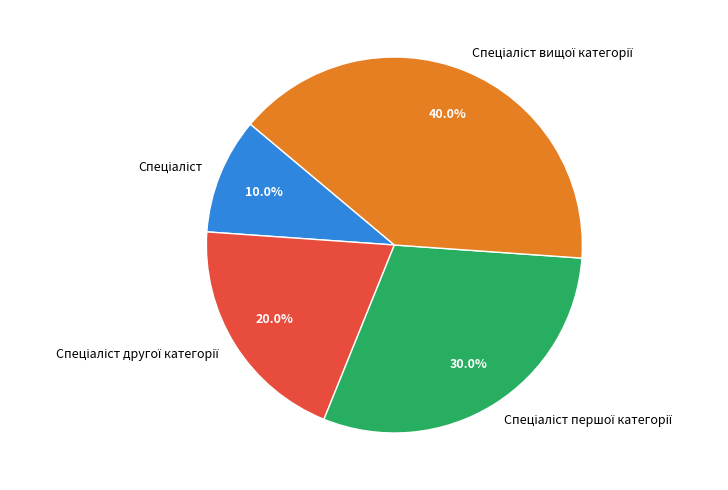

To the nearest percent, what is the average slice percentage?

25%